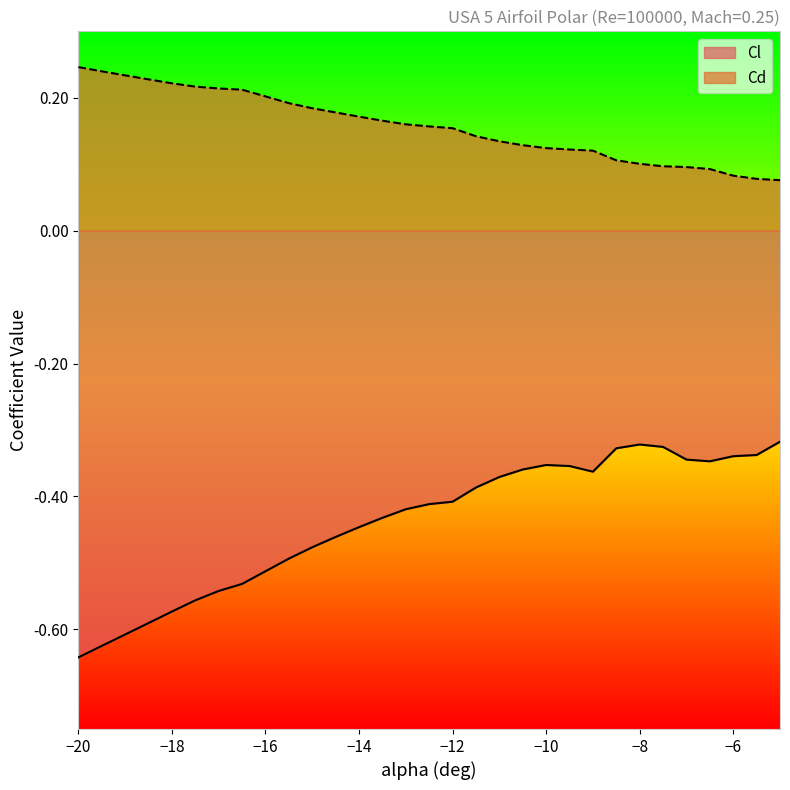

Which series has the widest spread of values?

Cl